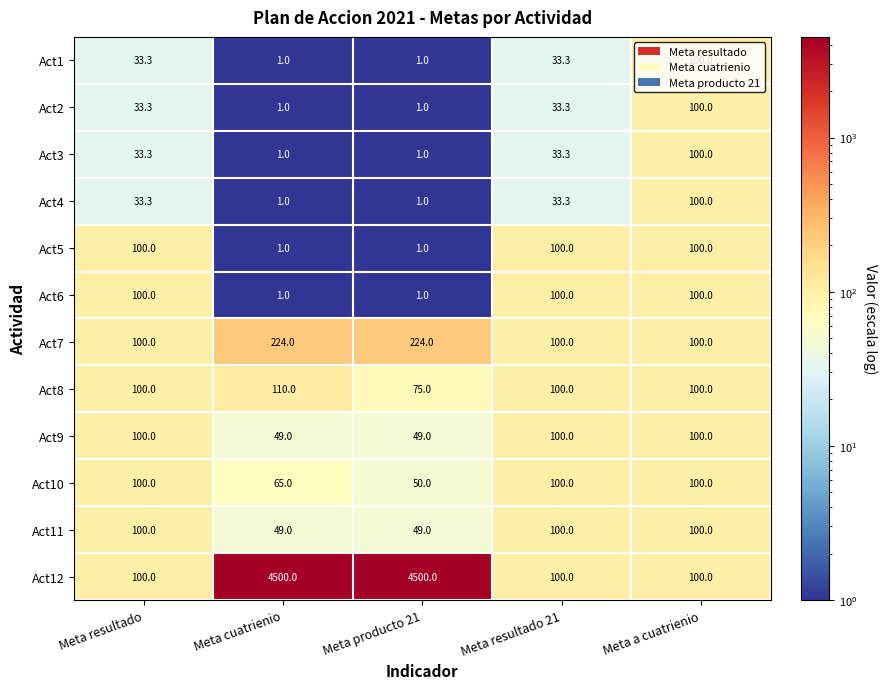

Which series has the largest total across all categories?

Act12